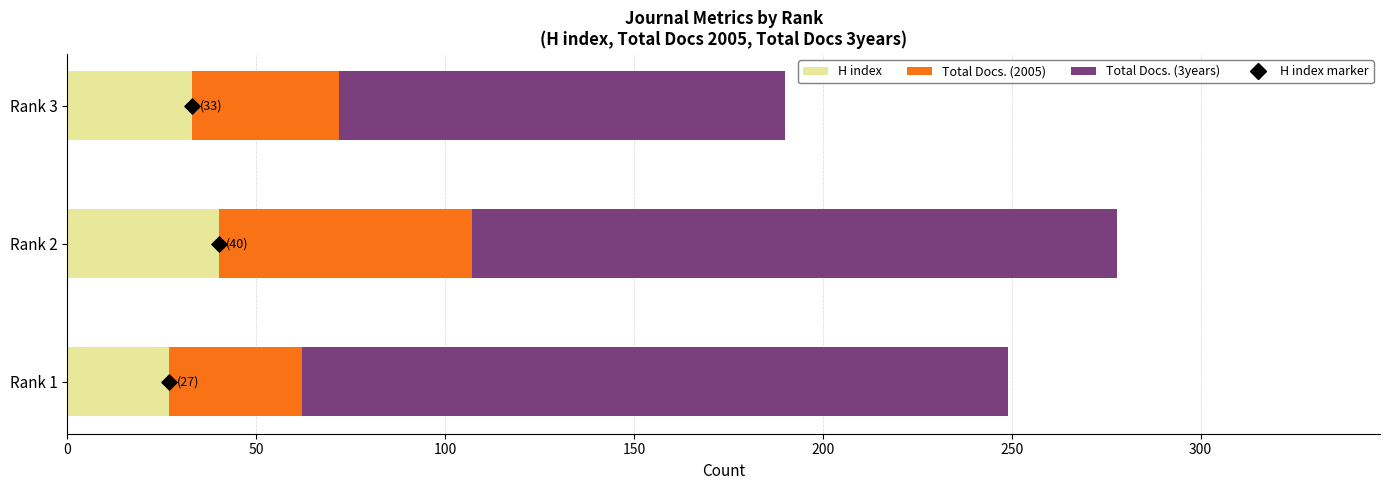

At how many categories does at least one series exceed 16?

3